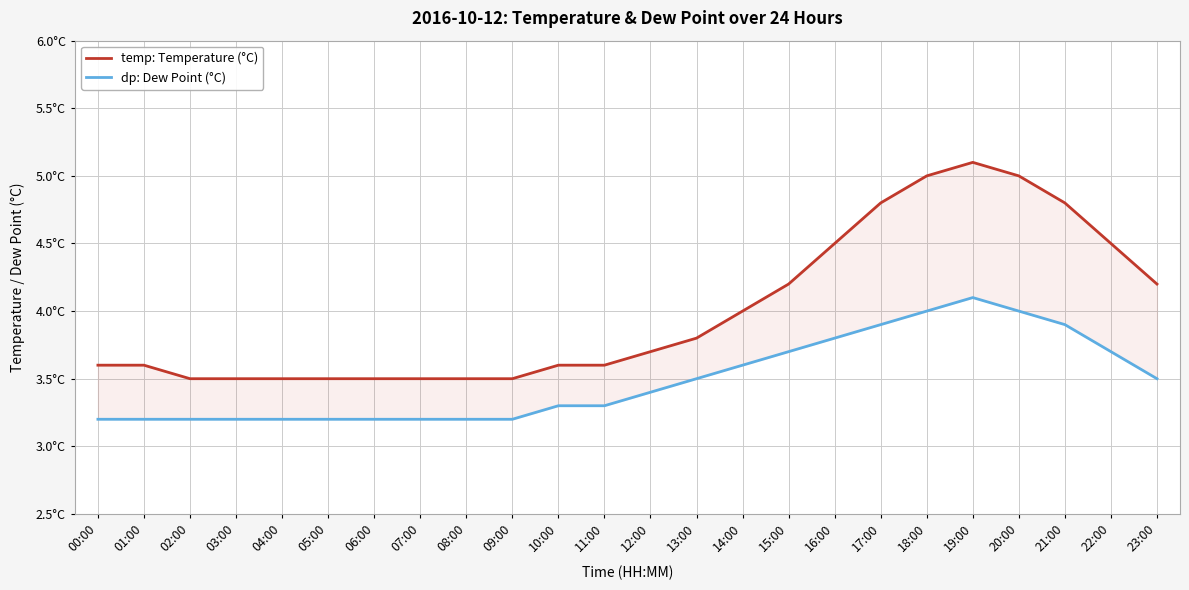

Is it true that dp equals 3.4 at 12:00?

True